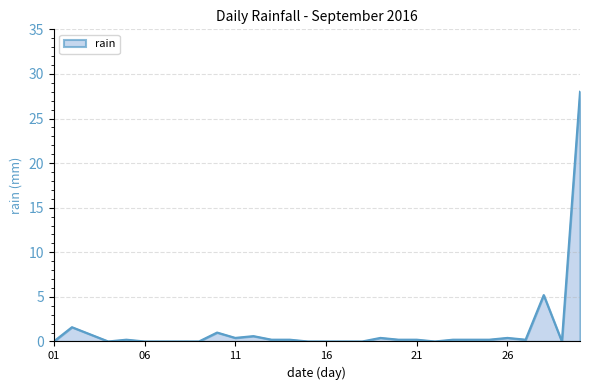

What is the greatest value displayed?

28.0